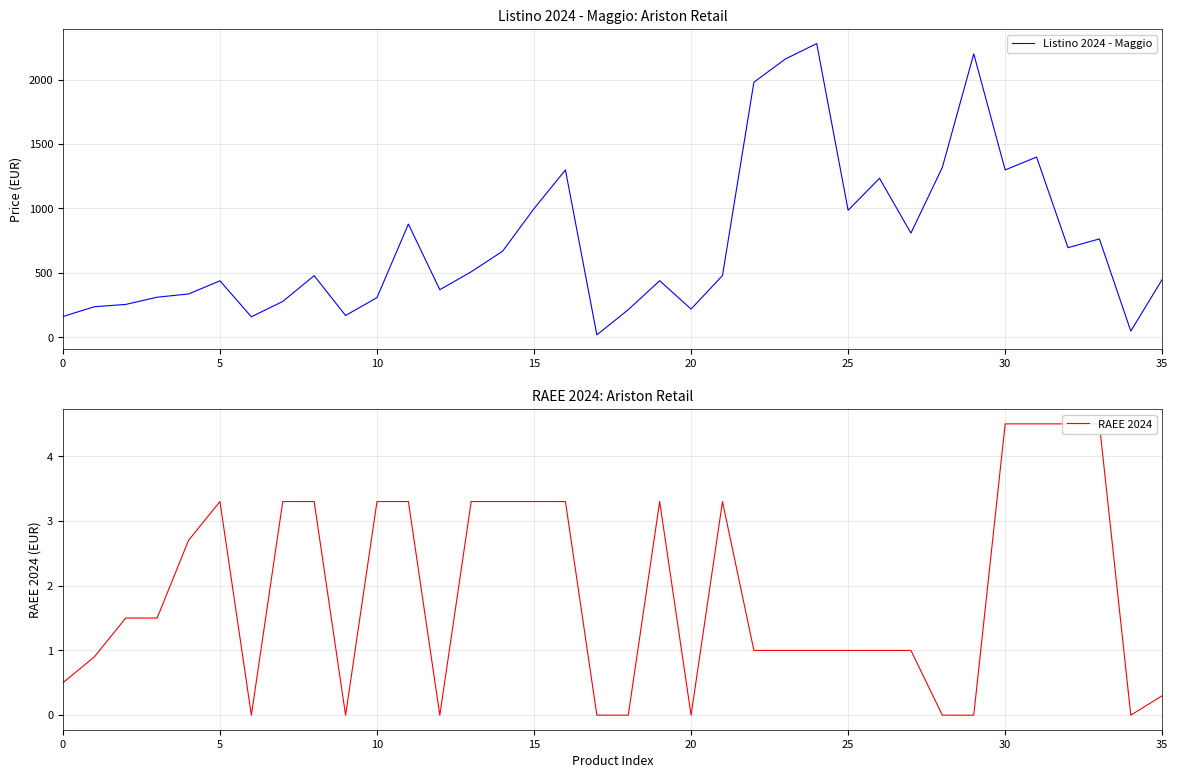

List the series in order of their peak value, lowest first.

RAEE 2024, Listino 2024 - Maggio